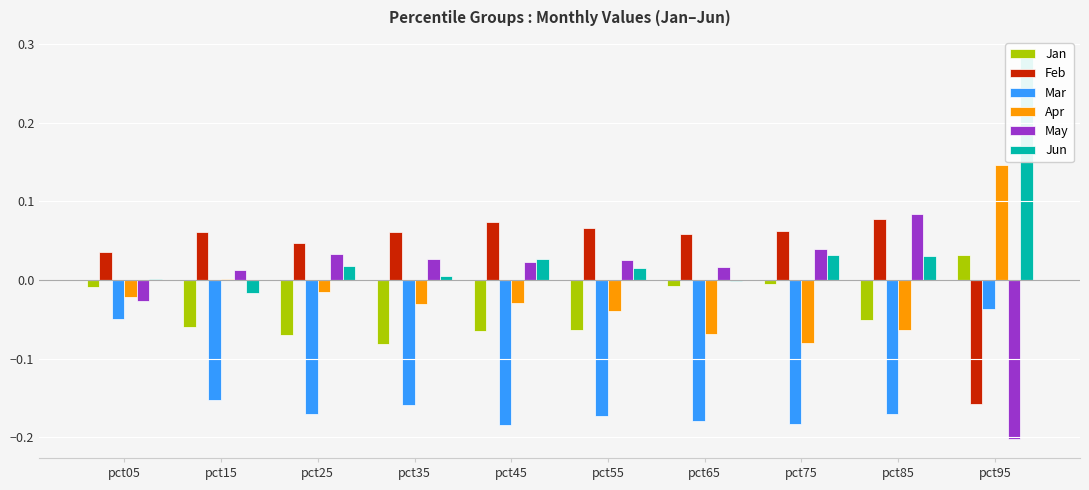

At which label is May closest to 0?

pct15